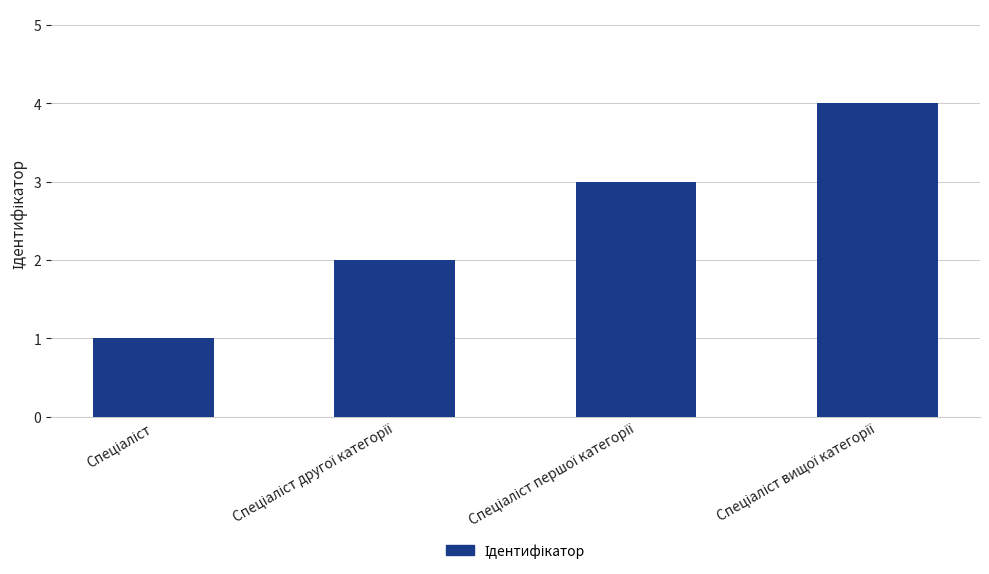

What is the sum of all values?

10